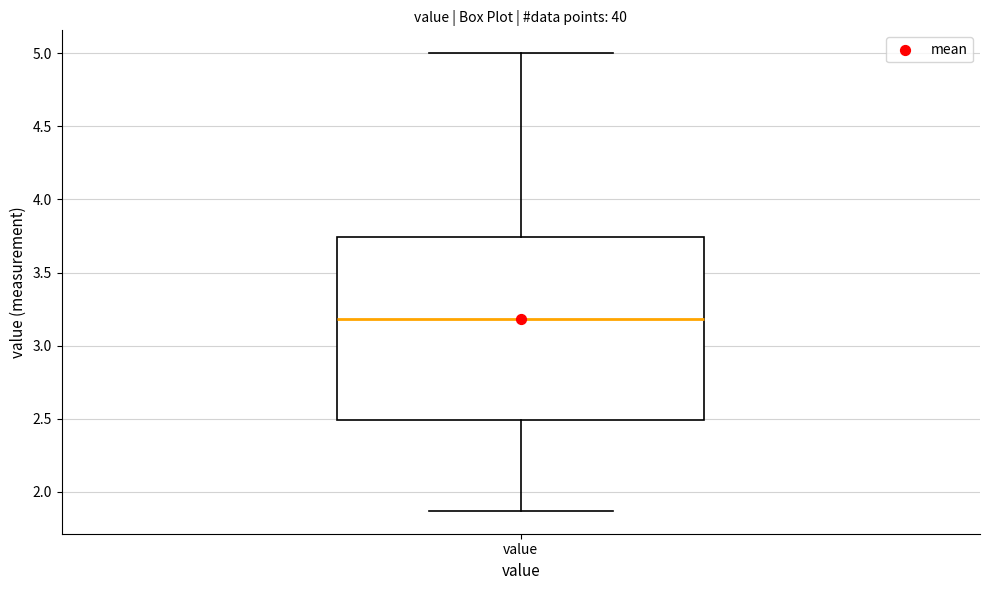

Transcribe this box plot: give where the median line is, the range the box spans, and where the two whiskers end, as read against the y-axis. The values are not printed on the chart, so give them approximately, as read against the axis.

median 3.20, box 2.50 to 3.75, whiskers 1.85 to 5.00